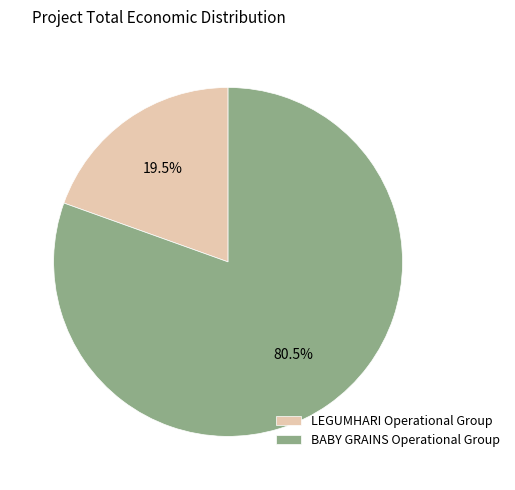

What percentage is NOT represented by BABY GRAINS Operational Group?

19.5%